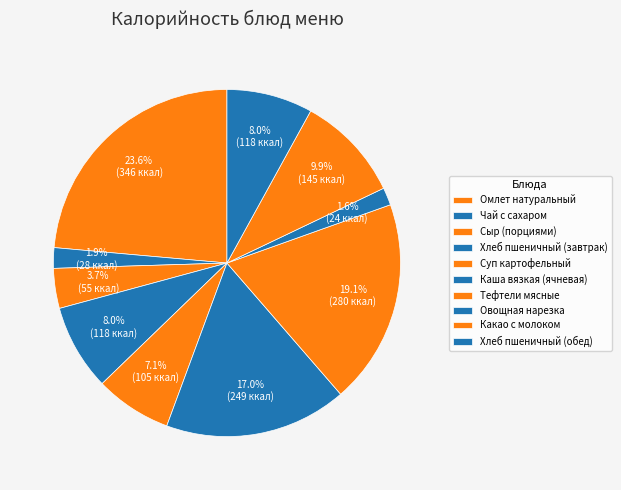

Count the number of slices in the pie.

10